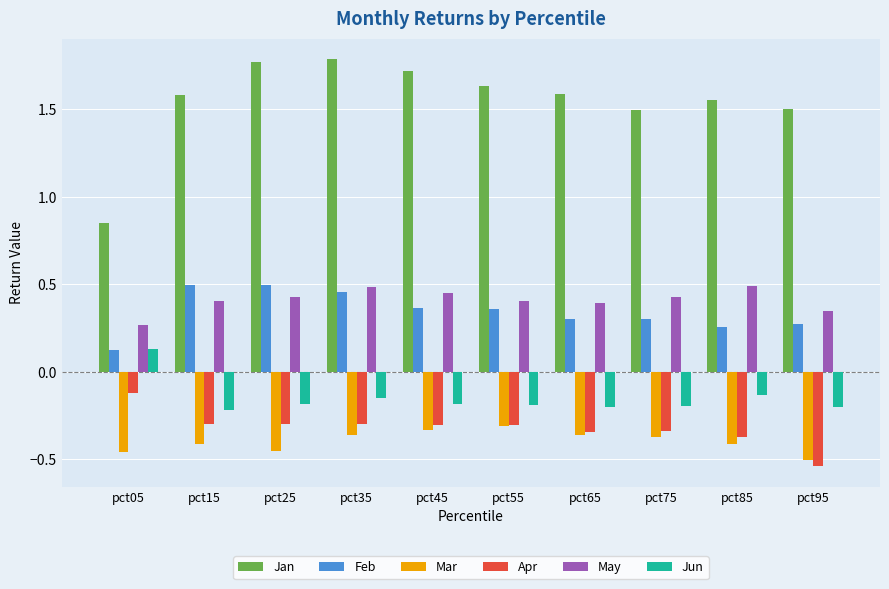

What is the sum of all Jan values?

15.5